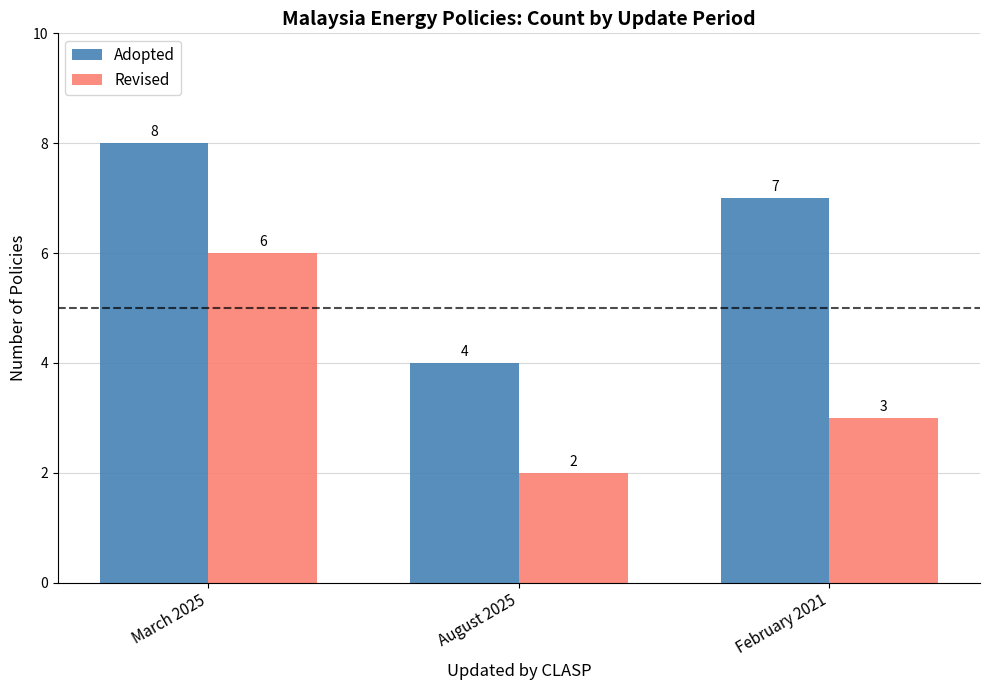

Which label corresponds to the largest value in the chart?

March 2025